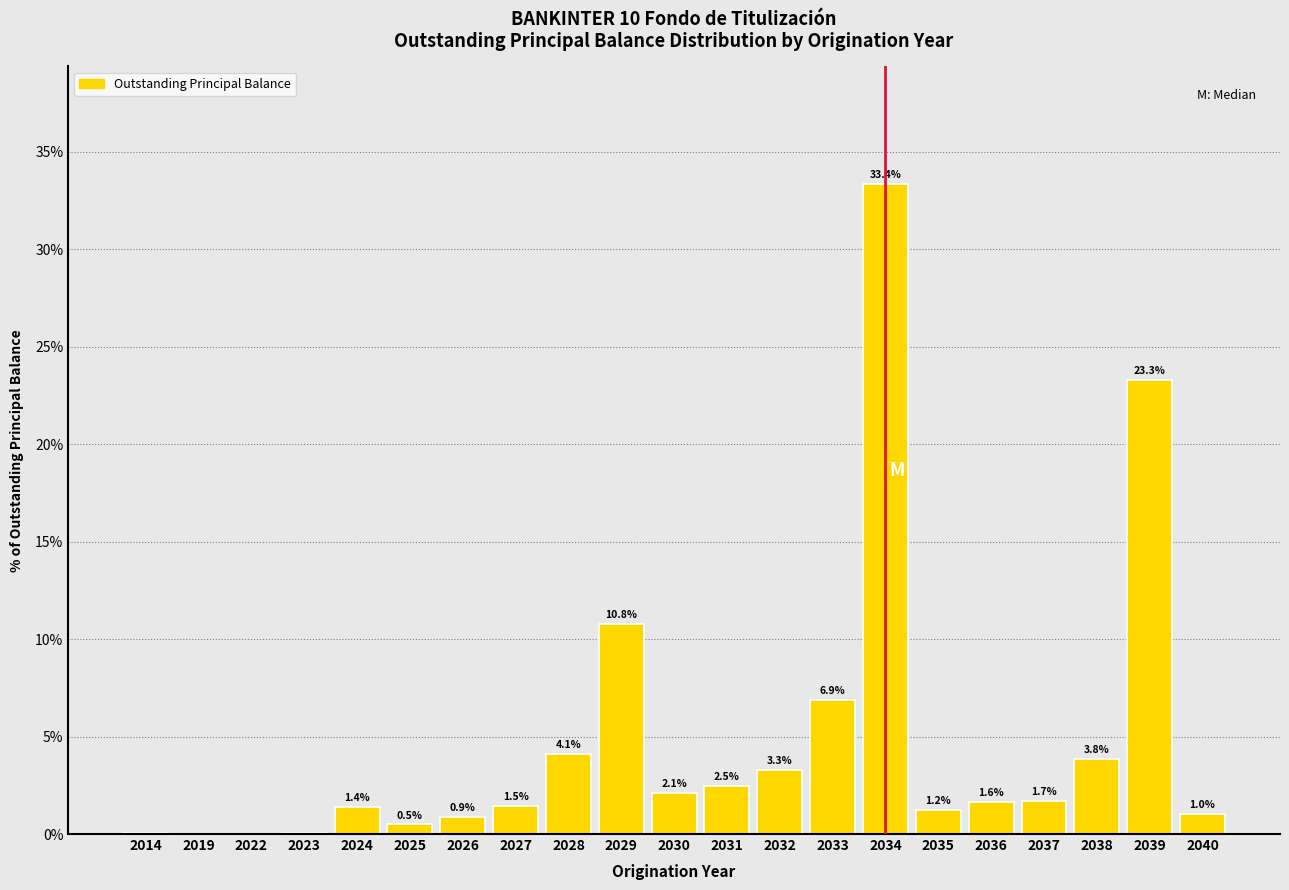

What is the maximum value shown in the chart?

33.4